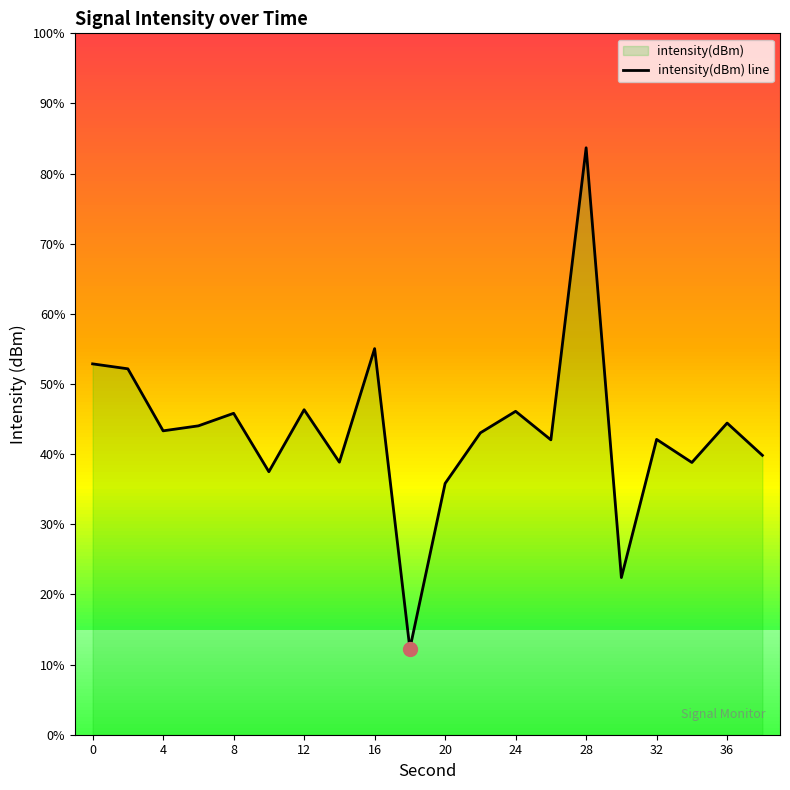

What is the change in value from 10 to 13?

+4.0